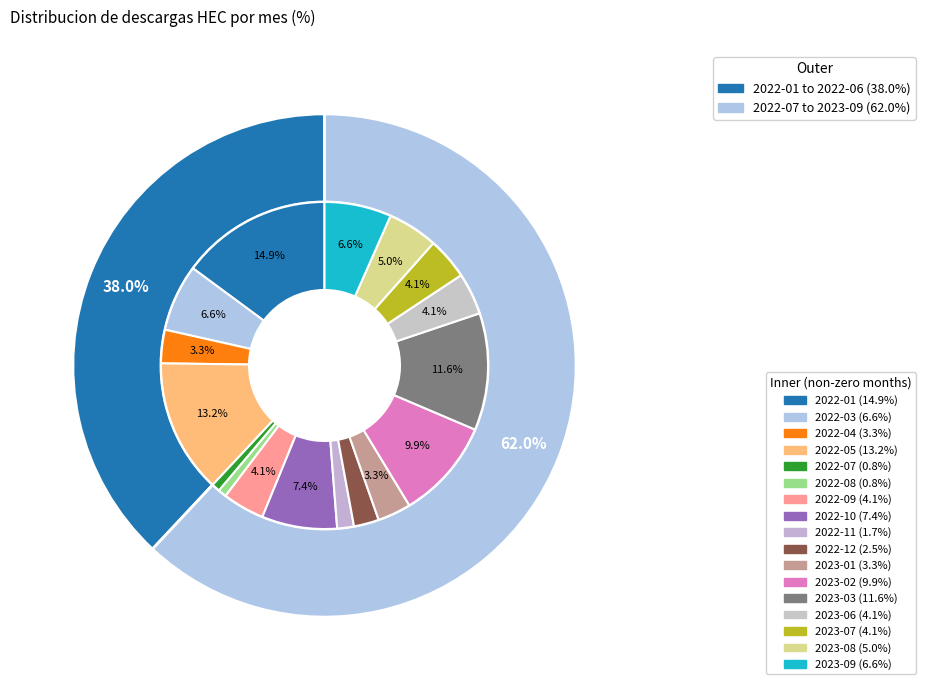

Which has a higher value, 2022-11 or 2022-07?

2022-11